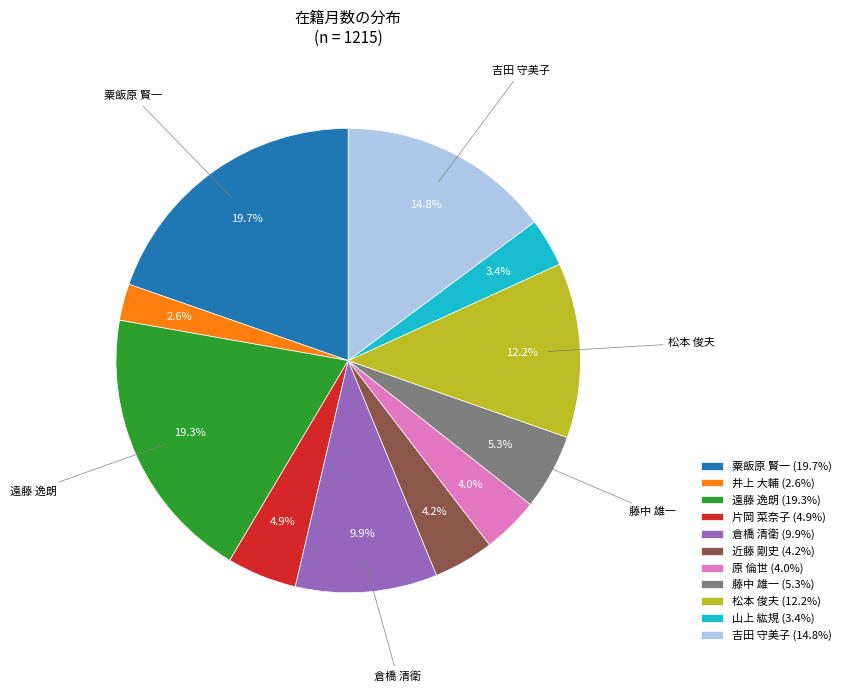

What percentage is the 松本 俊夫 slice, to the nearest percent?

12%